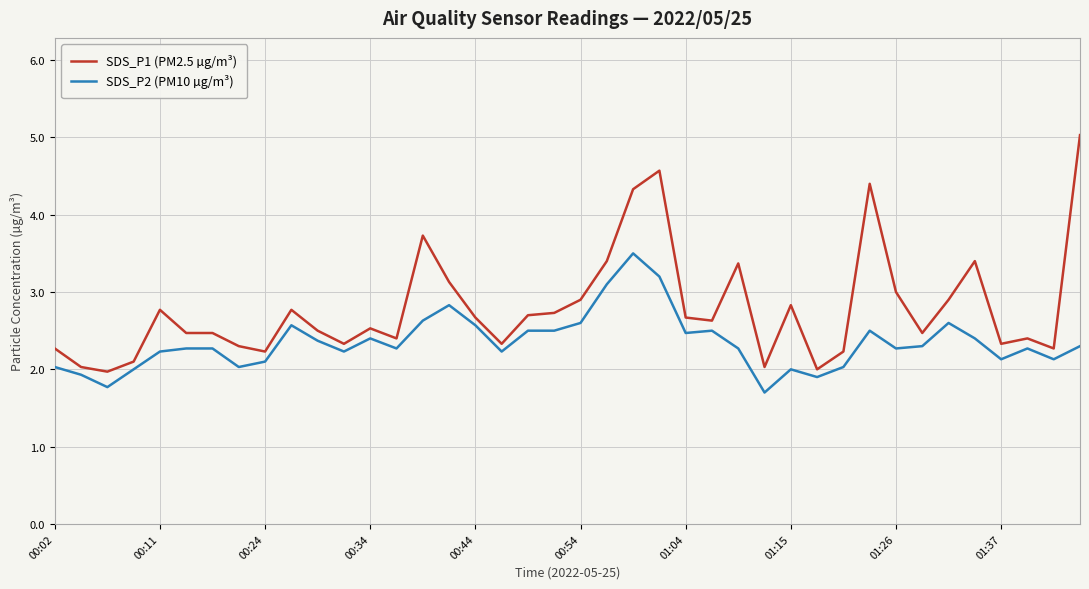

Which series has the widest spread of values?

SDS_P1 (PM2.5 µg/m³)